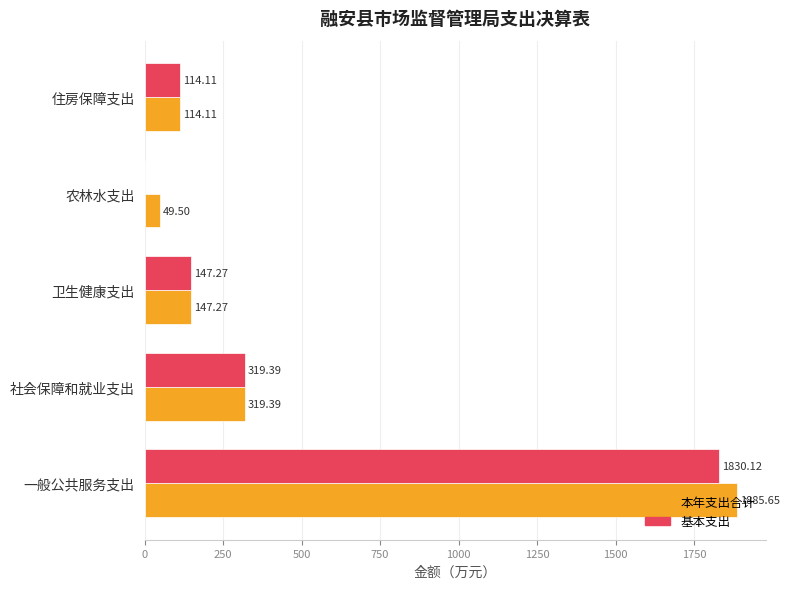

What is the total value across all series at 住房保障支出?

228.2